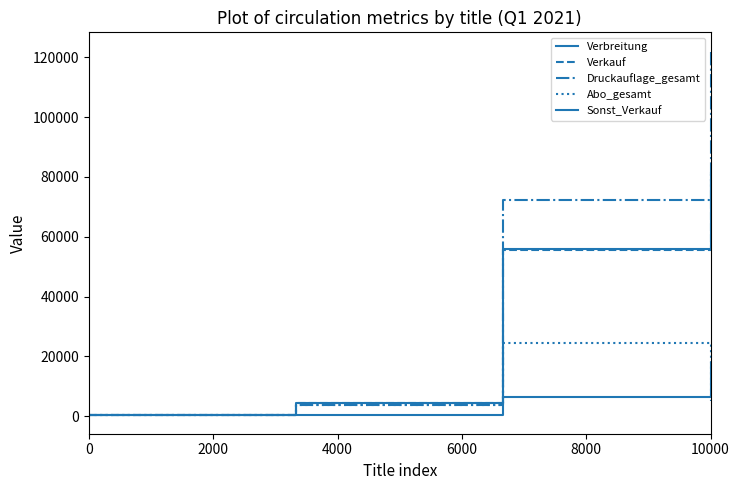

Does the chart display data point markers on the line(s)?

No